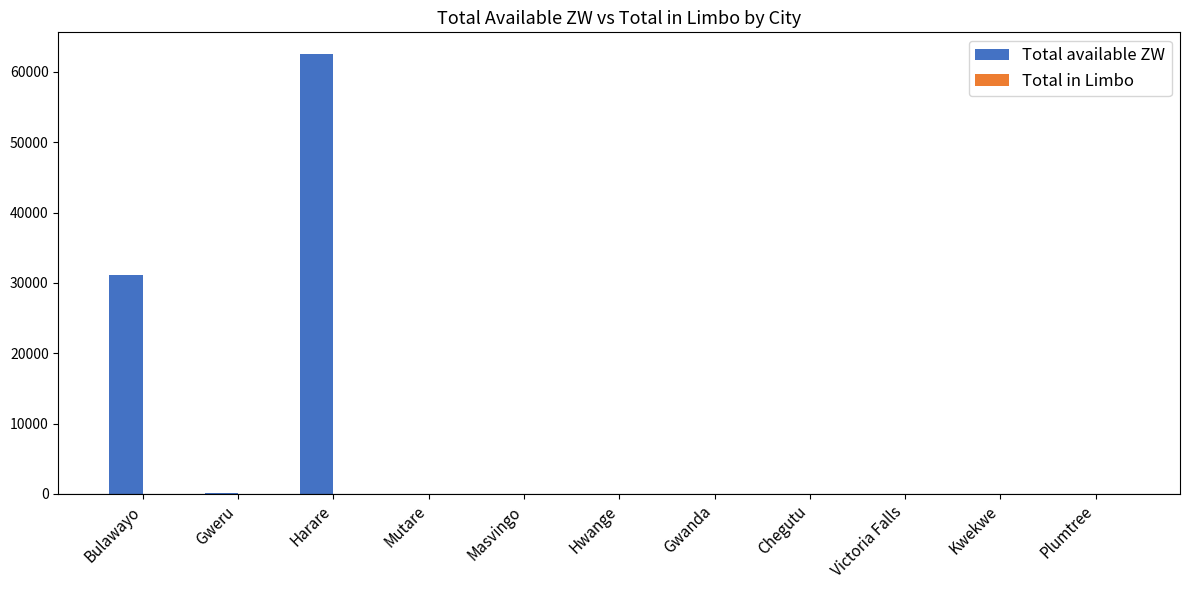

The value at Bulawayo is 44949.1. True or false?

False